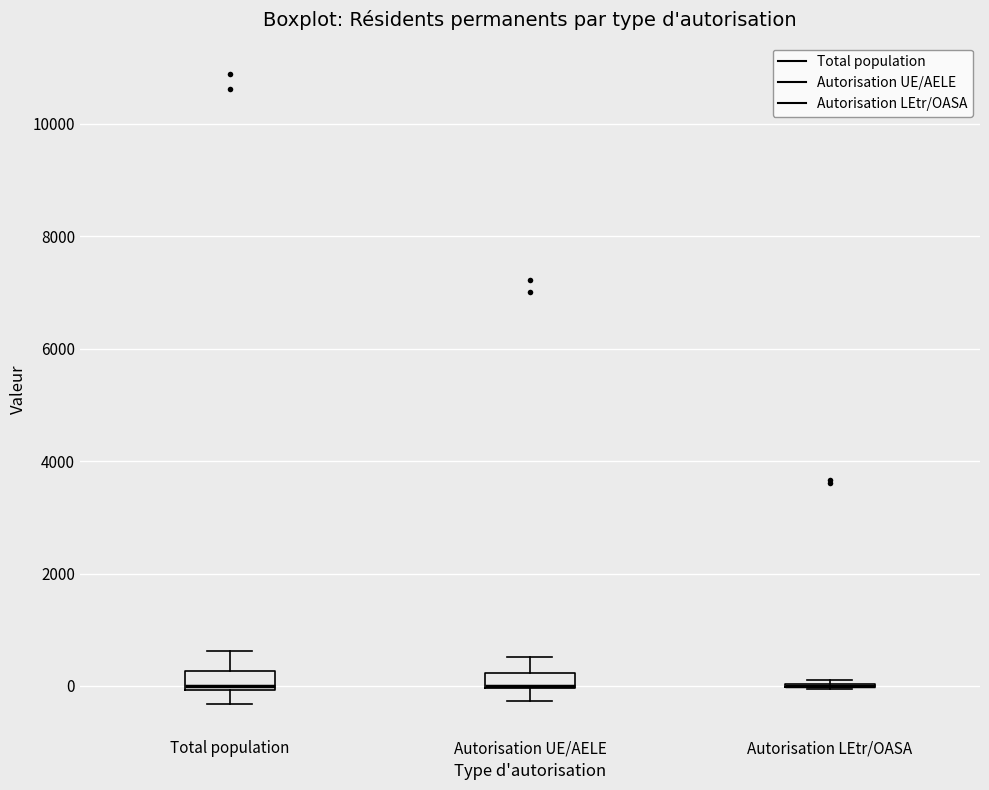

Where is the upper edge of the box for Autorisation UE/AELE on the y-axis? The values are not printed on the chart, so give them approximately, as read against the axis.

200